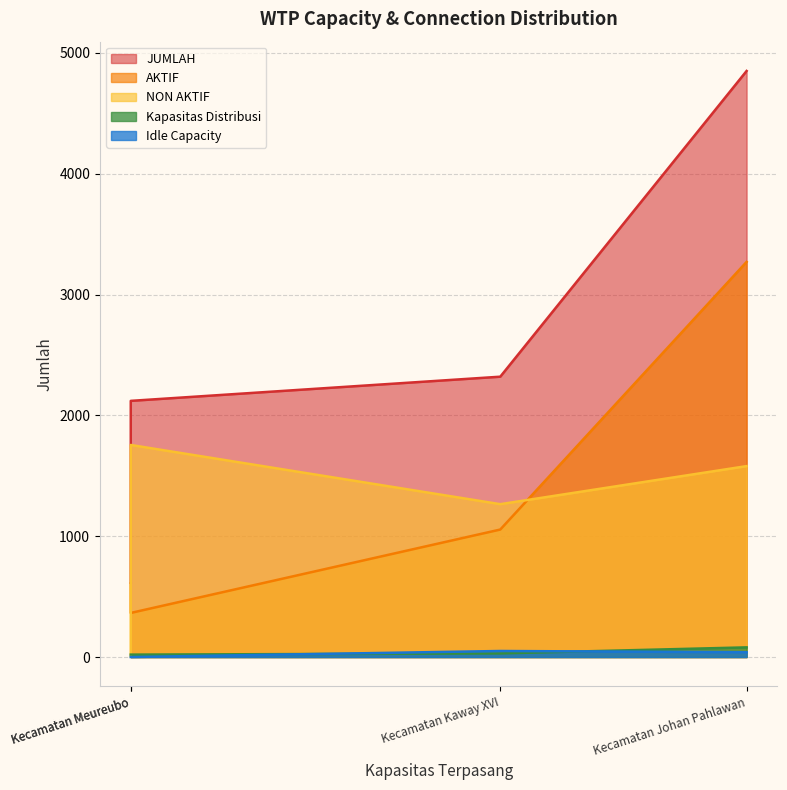

Where is the first local maximum for NON AKTIF?

Kecamatan Meureubo